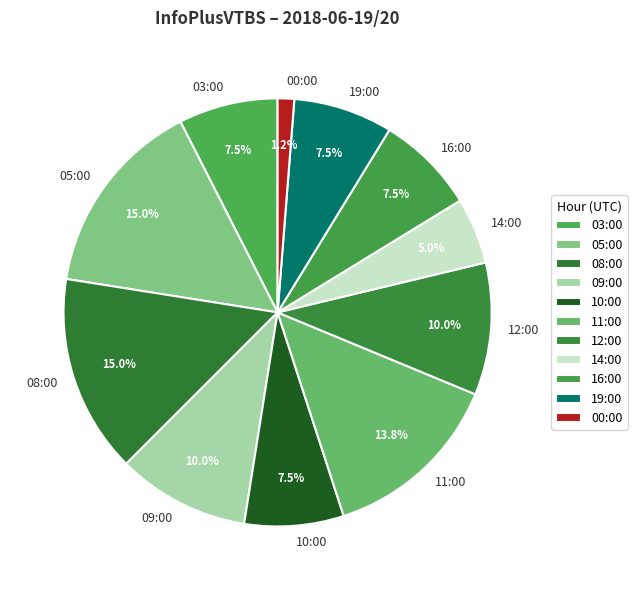

What is the ratio of the value at 14:00 to the value at 19:00?

0.7